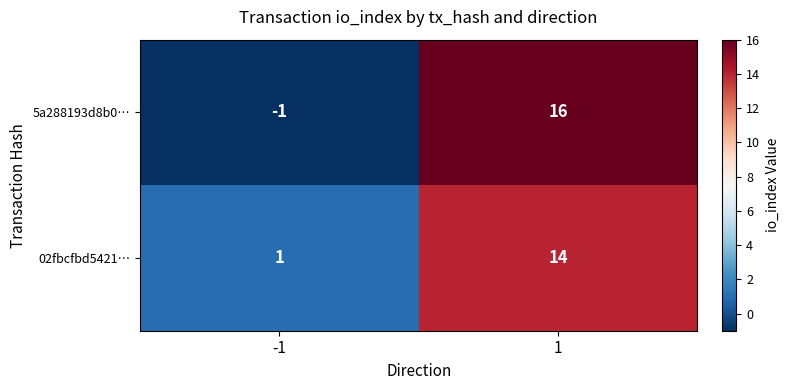

Read the 5a288193d8b0… value at 1, to the nearest 5.

15